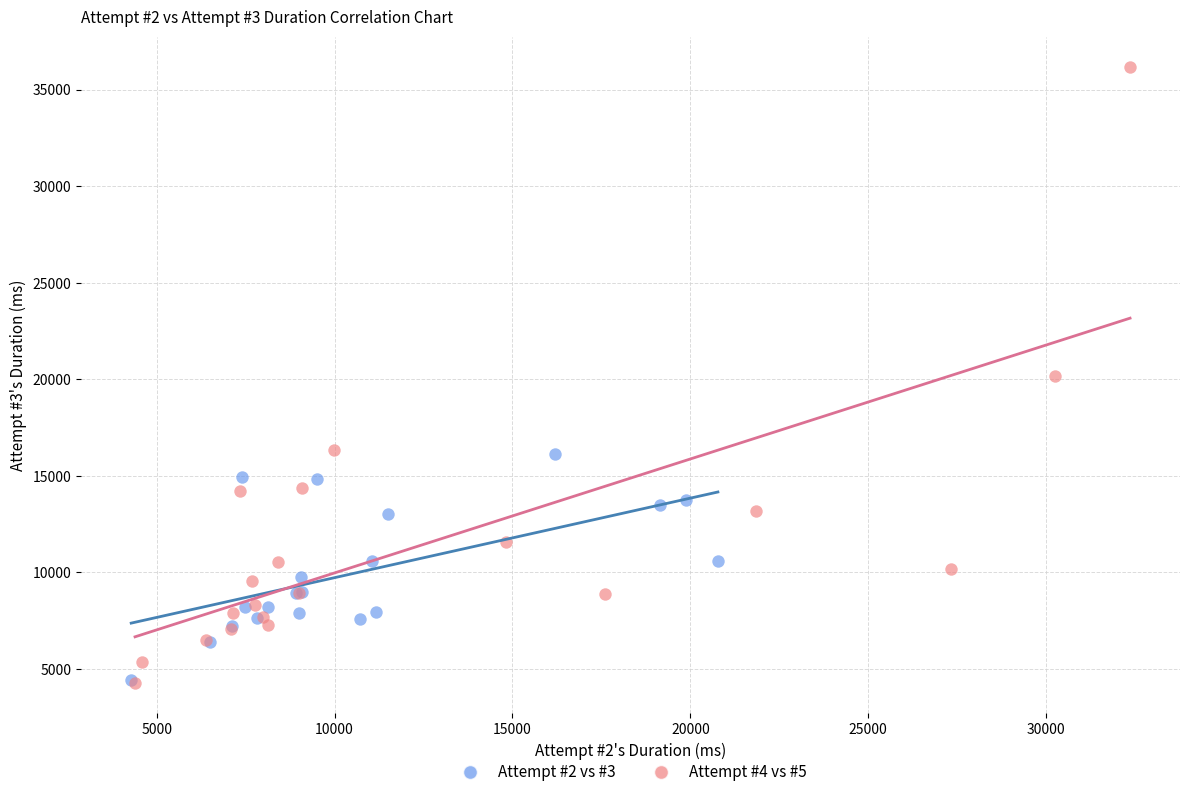

Which series has the widest spread of Y values?

Attempt #4 vs #5